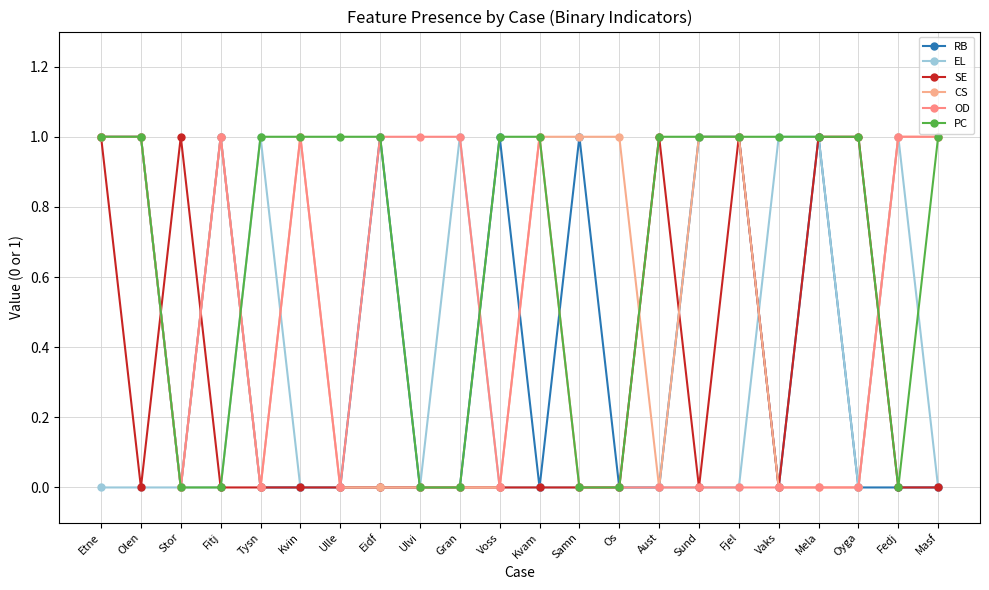

The RB series shows 1 at Samn. True or false?

True